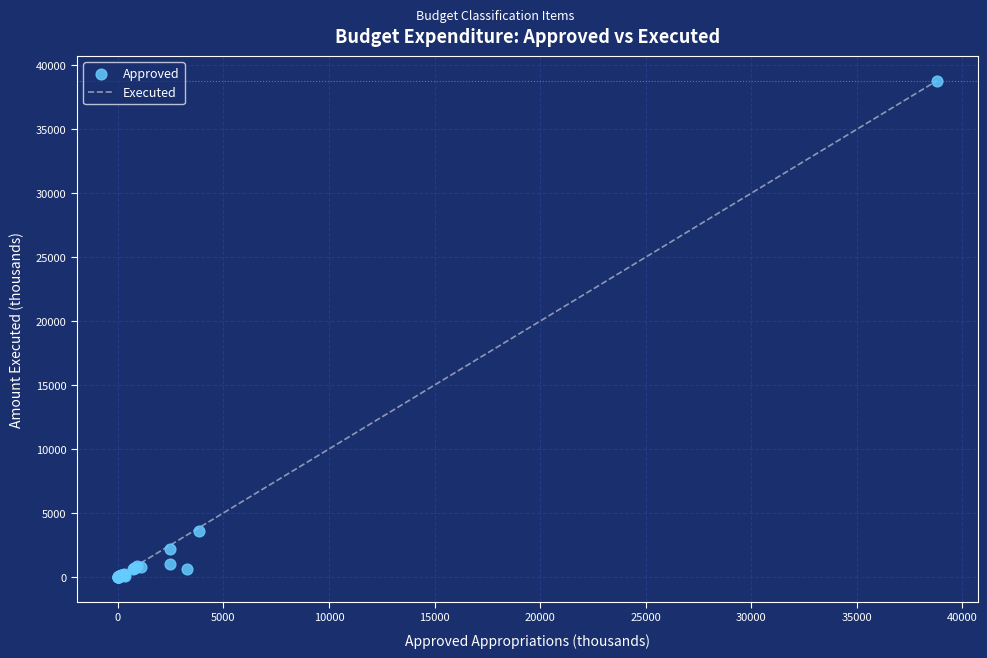

What Y value in the scatter plot is closest to 19398?

3625.4